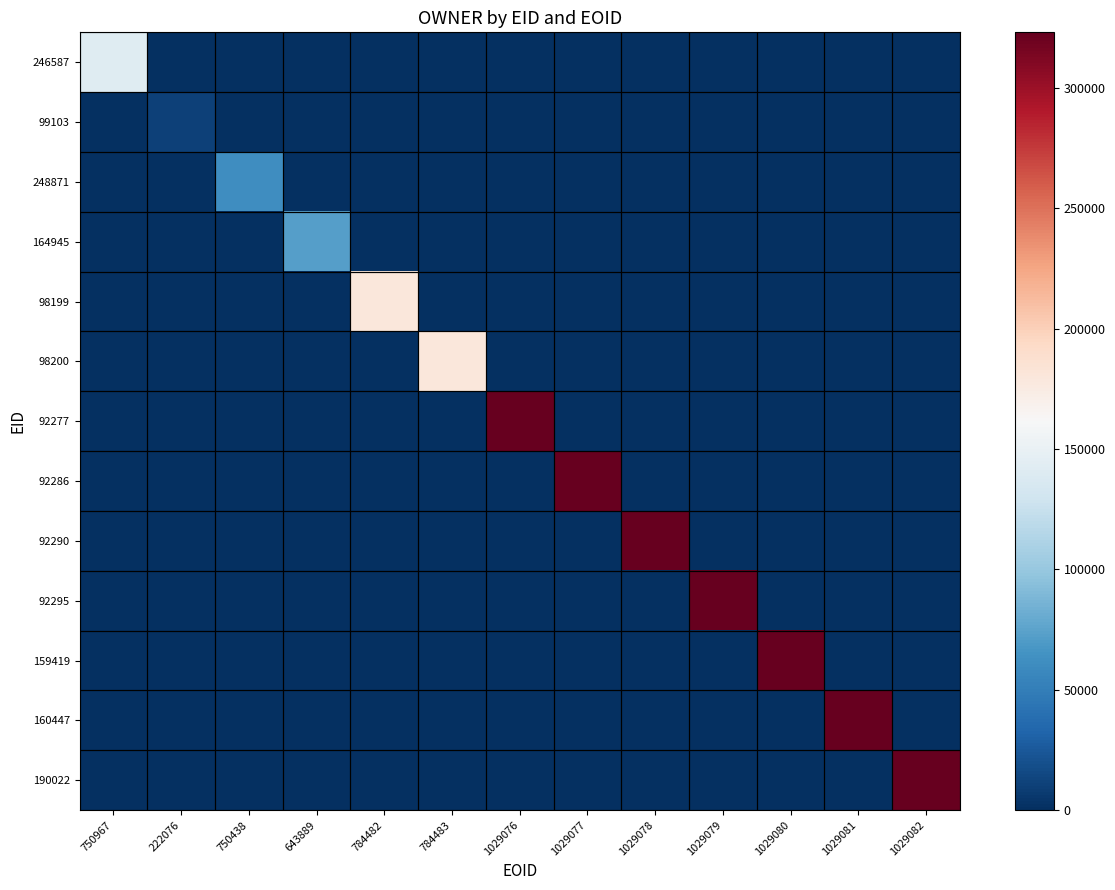

At how many categories does at least one series exceed 101493?

10